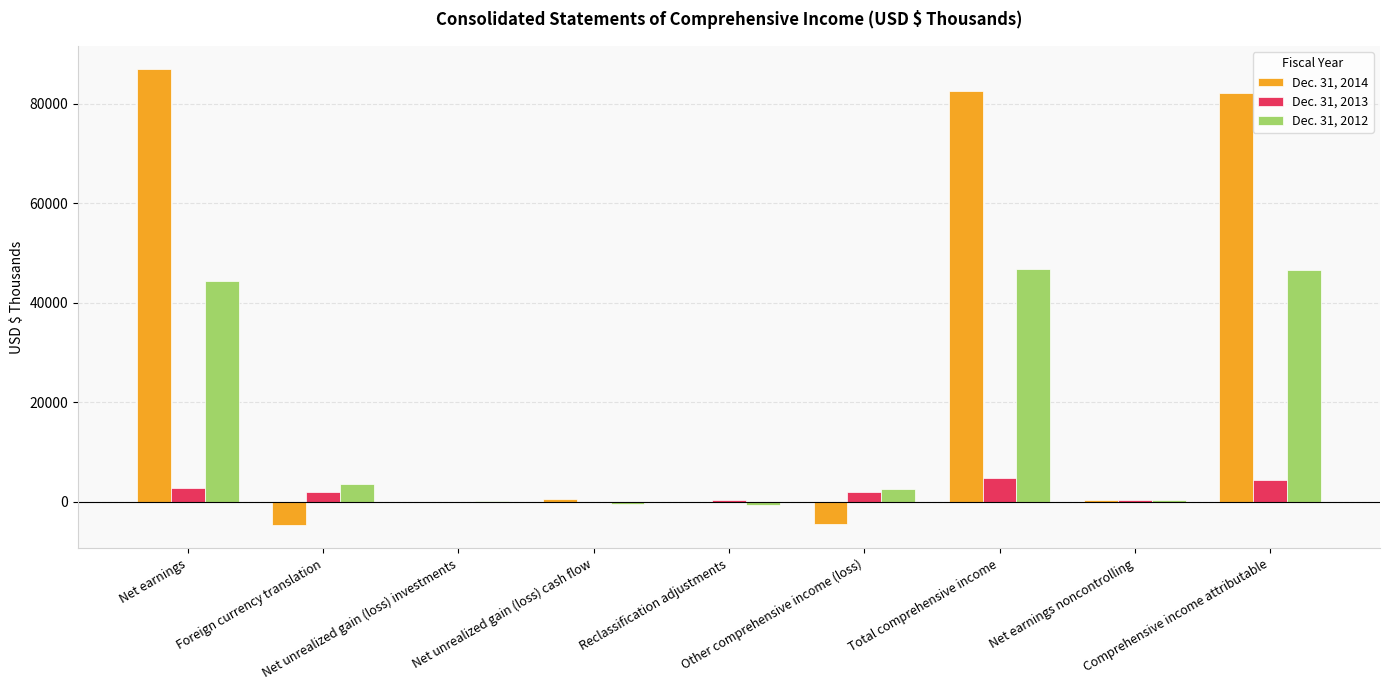

The Dec. 31, 2012 series shows 281 at Net earnings noncontrolling. True or false?

True